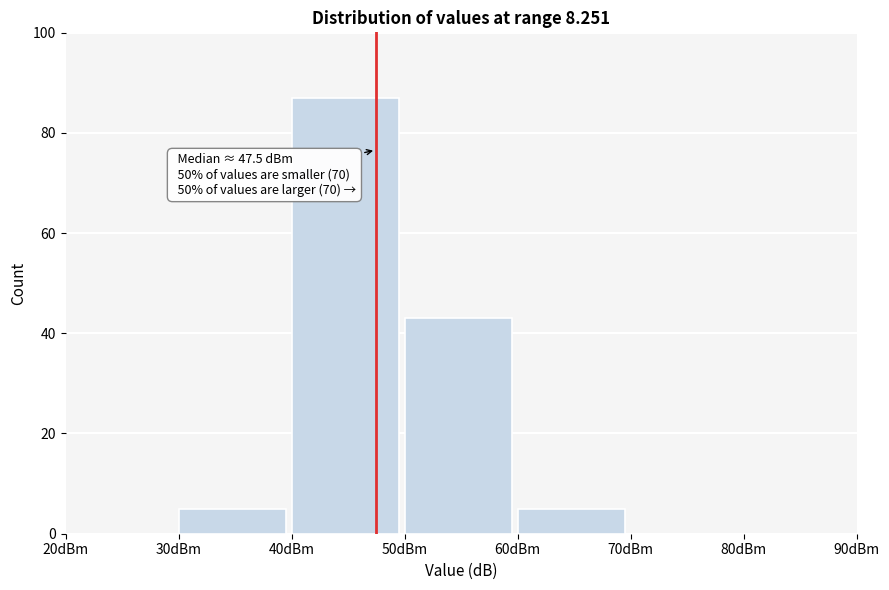

Which range on the x-axis has the tallest bar?

40 to 50